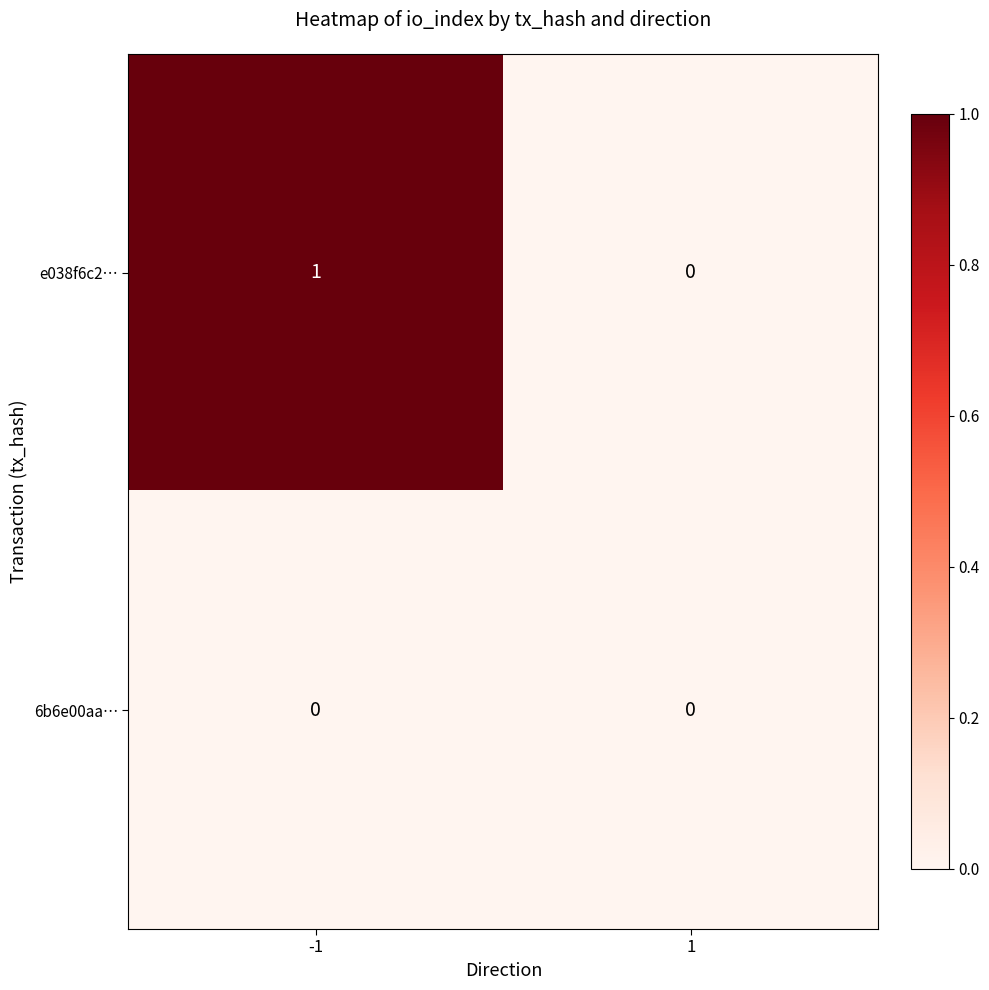

What is the greatest value displayed?

1